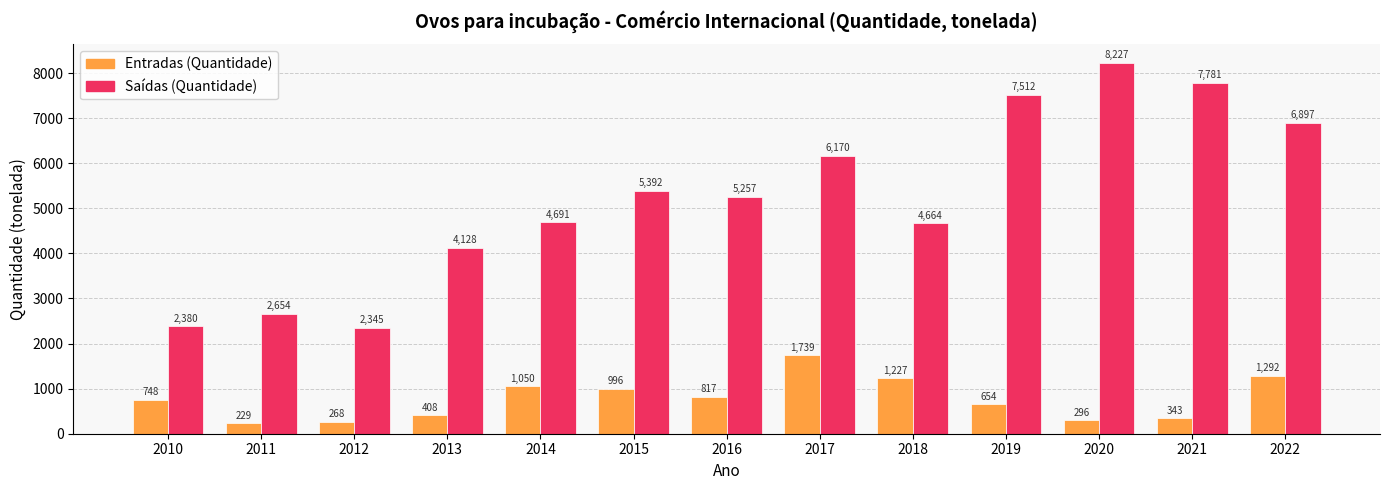

Is the value of Entradas (Quantidade) at 2021 greater than the value of Saídas (Quantidade) at 2019?

No